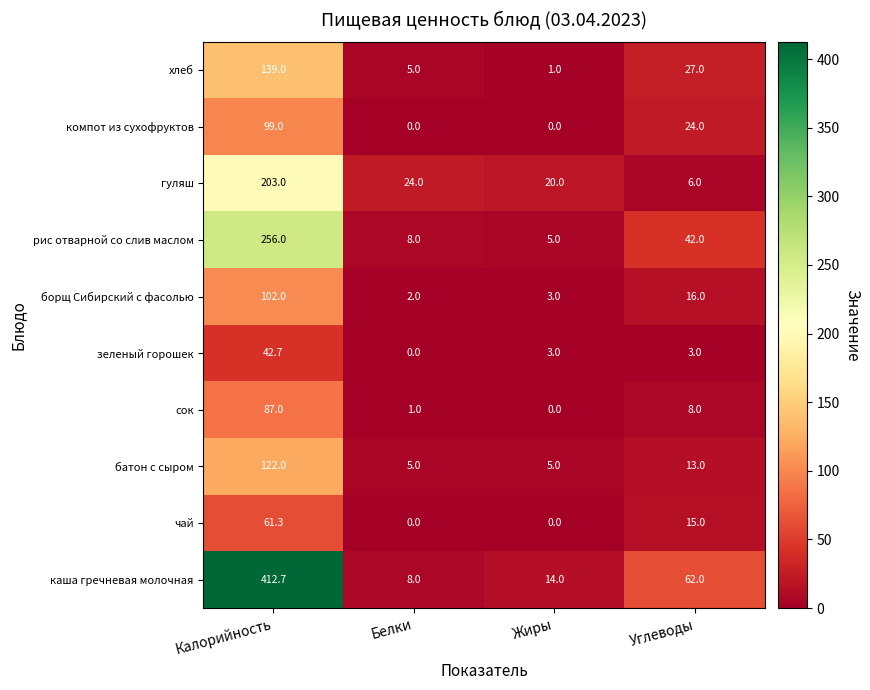

Is the value of сок at Белки greater than the value of борщ Сибирский с фасолью at Углеводы?

No